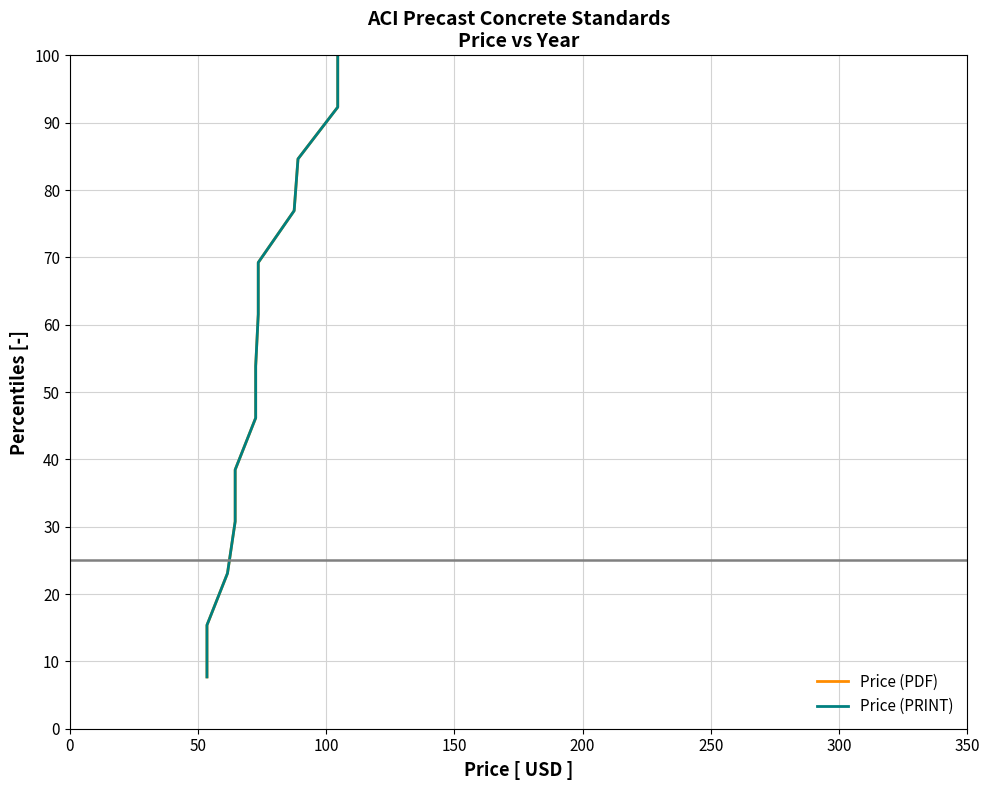

True or false: Price (PDF) and Price (PRINT) cross at least once.

False